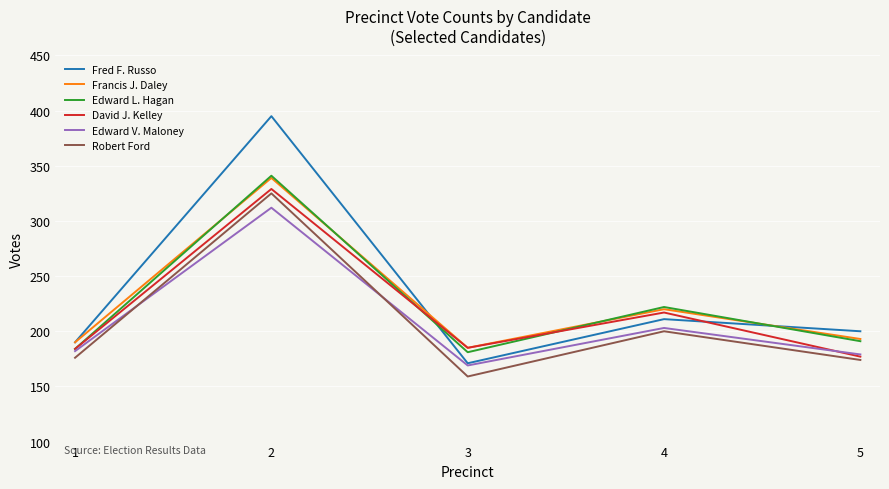

Is the value of Fred F. Russo at 5 greater than the value of Edward V. Maloney at 4?

No